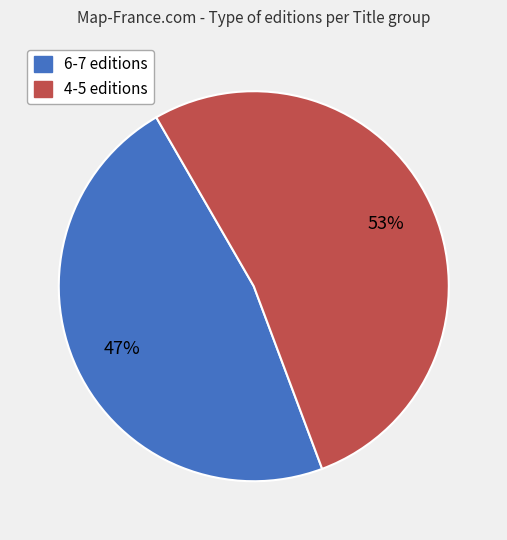

Is there any slice that represents more than half of the pie?

Yes